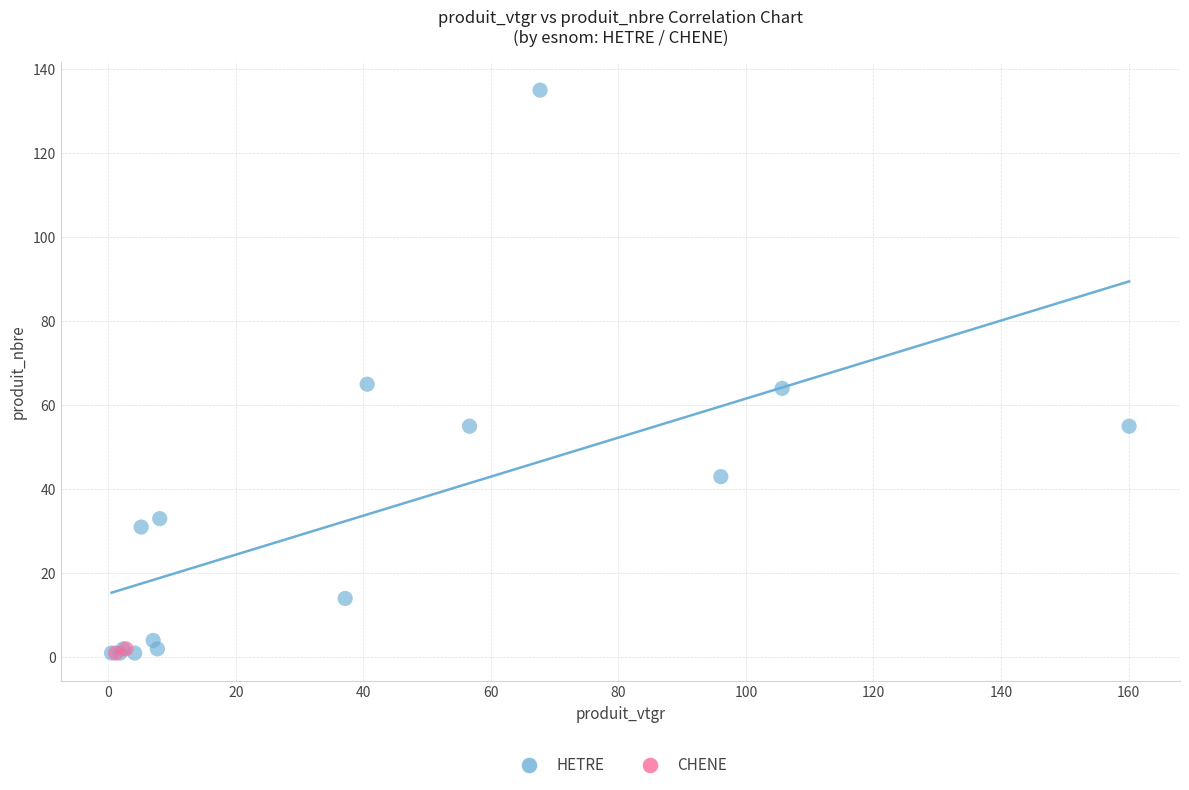

What are all the series names shown in the legend?

HETRE, CHENE